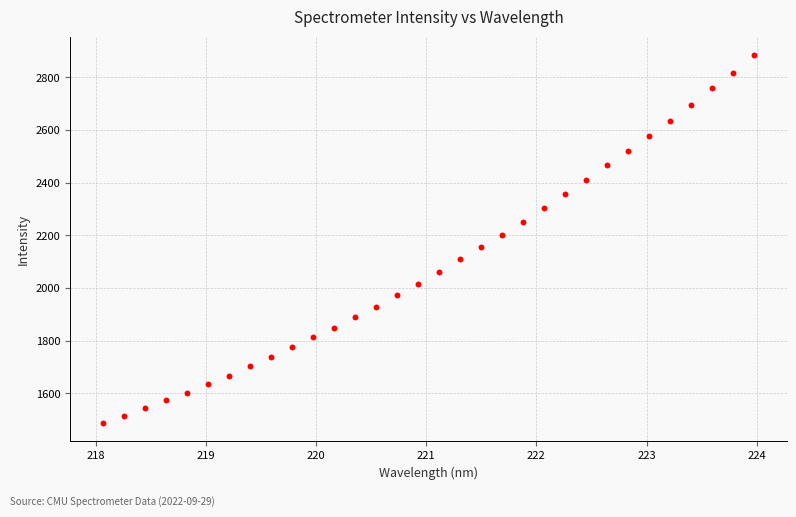

What is the range of X values (max minus min)?

5.9